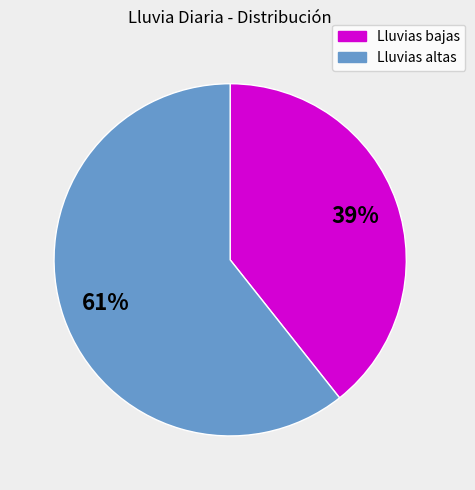

Is it true that Lluvias bajas is 48% of the pie?

False